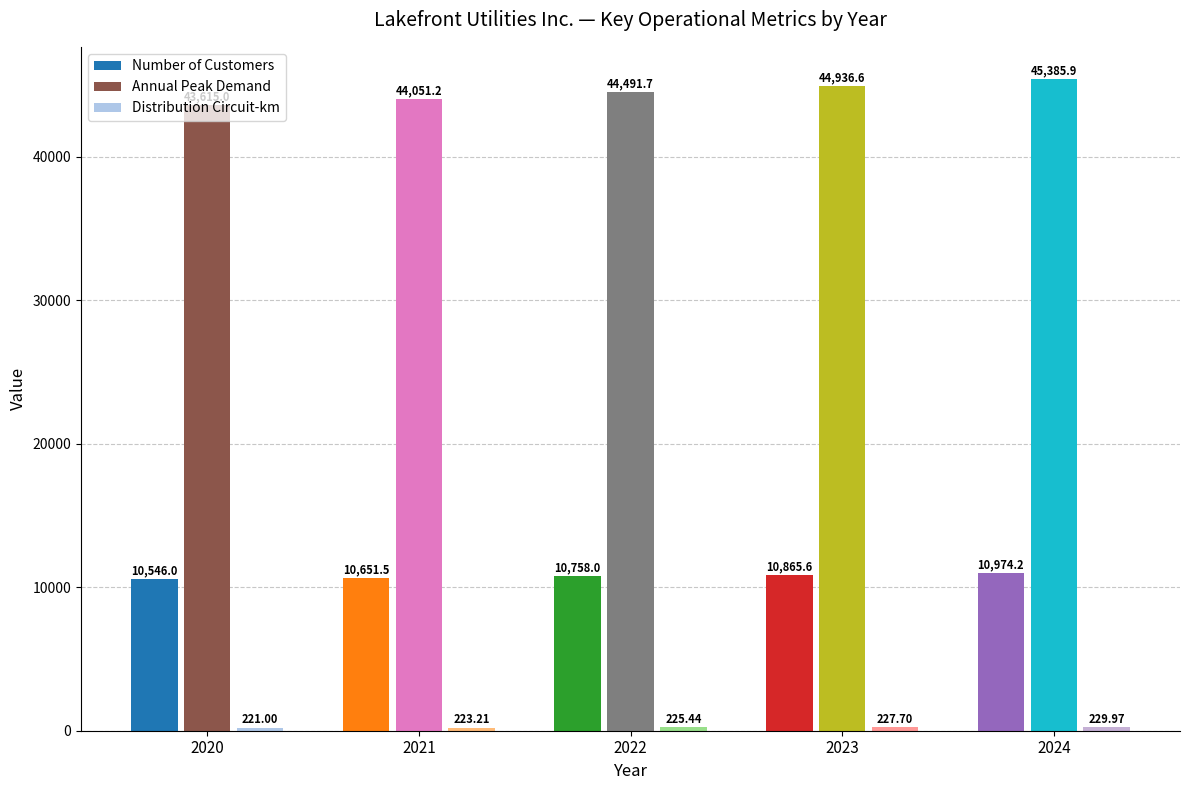

Are the bars horizontal?

No